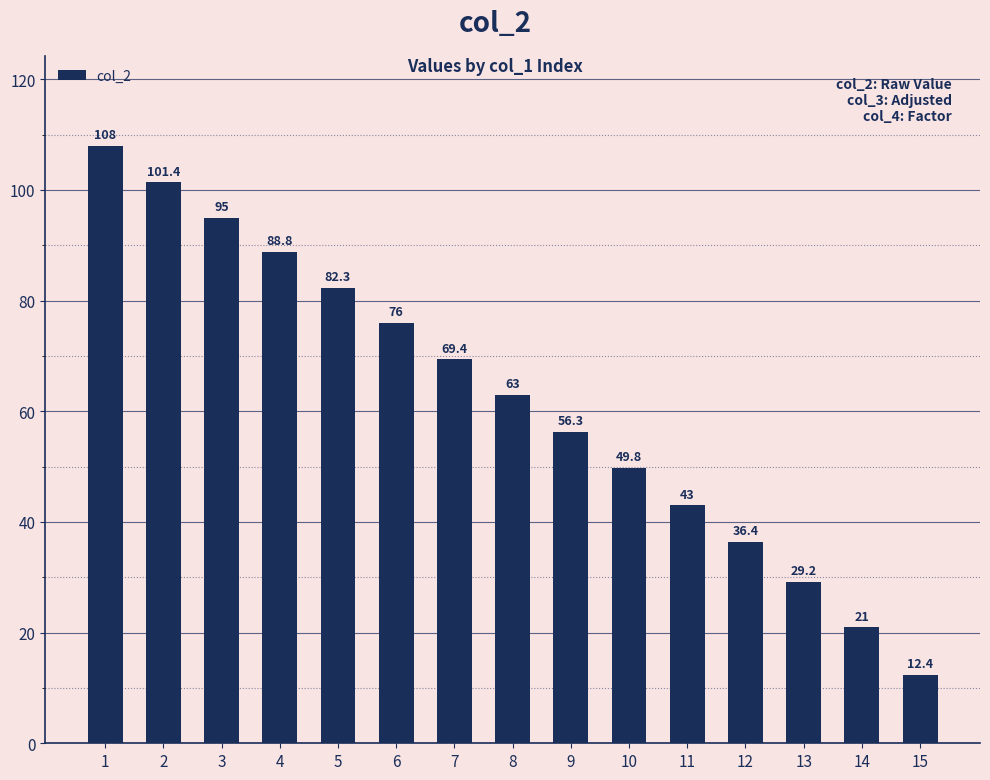

Which category has the lowest value across all series?

15